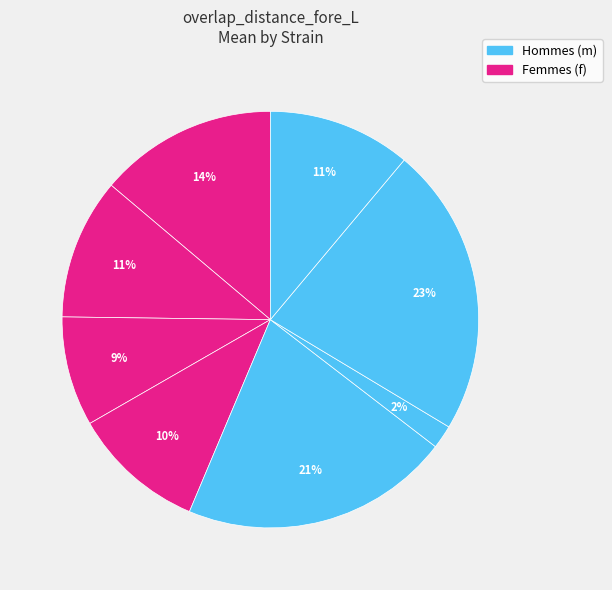

How many segments does this pie chart have?

8